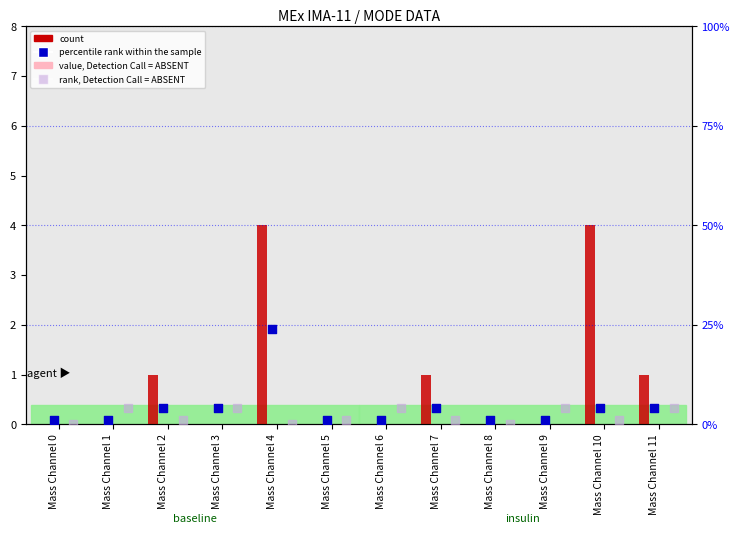

At how many categories does at least one series exceed 22?

1